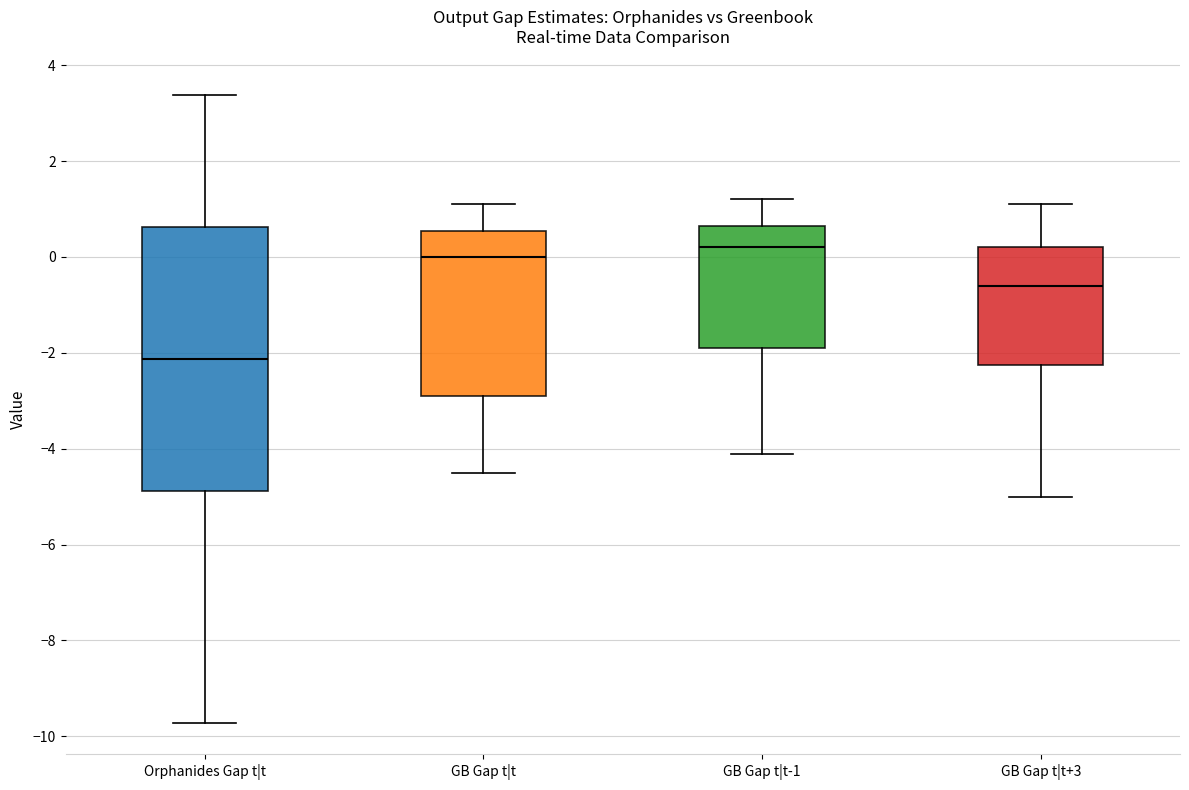

Comparing the boxes themselves (not the whiskers), which one is the tallest?

Orphanides Gap t|t